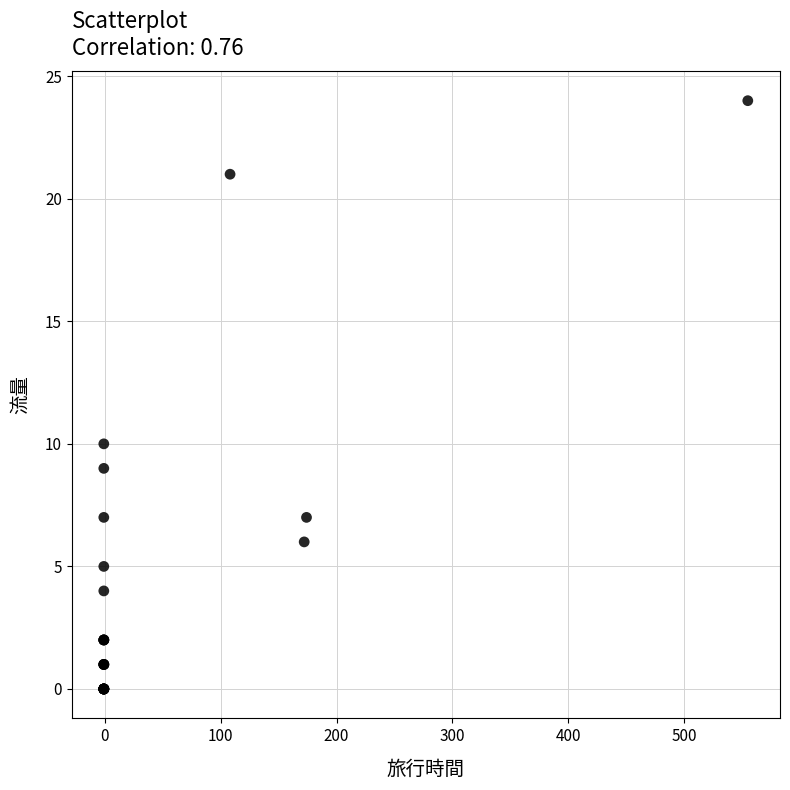

What Y value in the scatter plot is closest to 12?

10